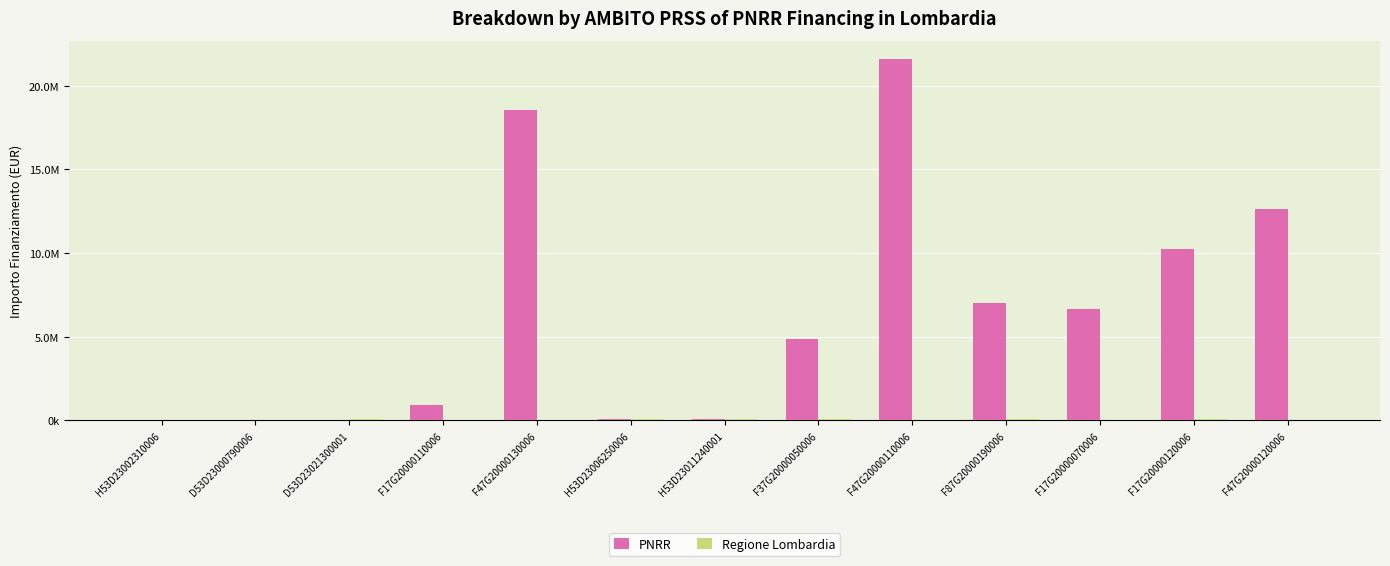

What value does the PNRR series have at H53D23002310006?

54144.9